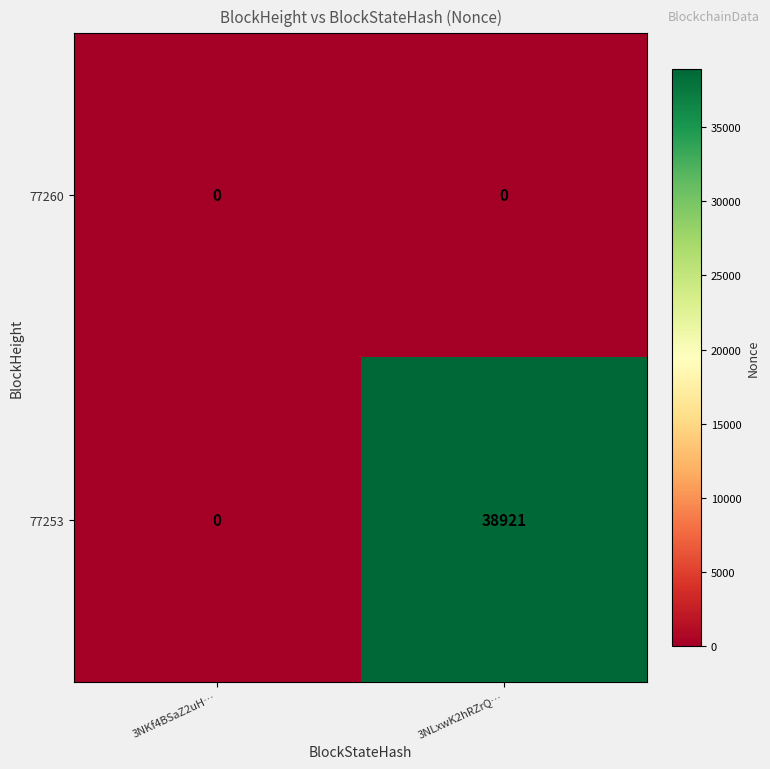

At how many categories does at least one series exceed 33304?

1